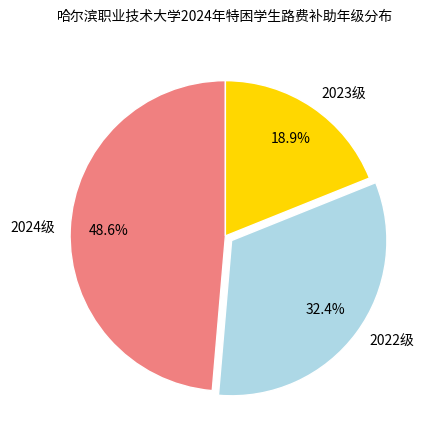

Is it true that 2022级 is 44% of the pie?

False